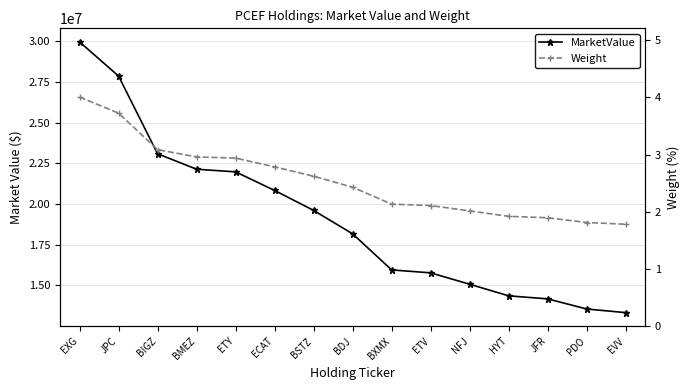

Where does the MarketValue series first go above 18173652?

EXG